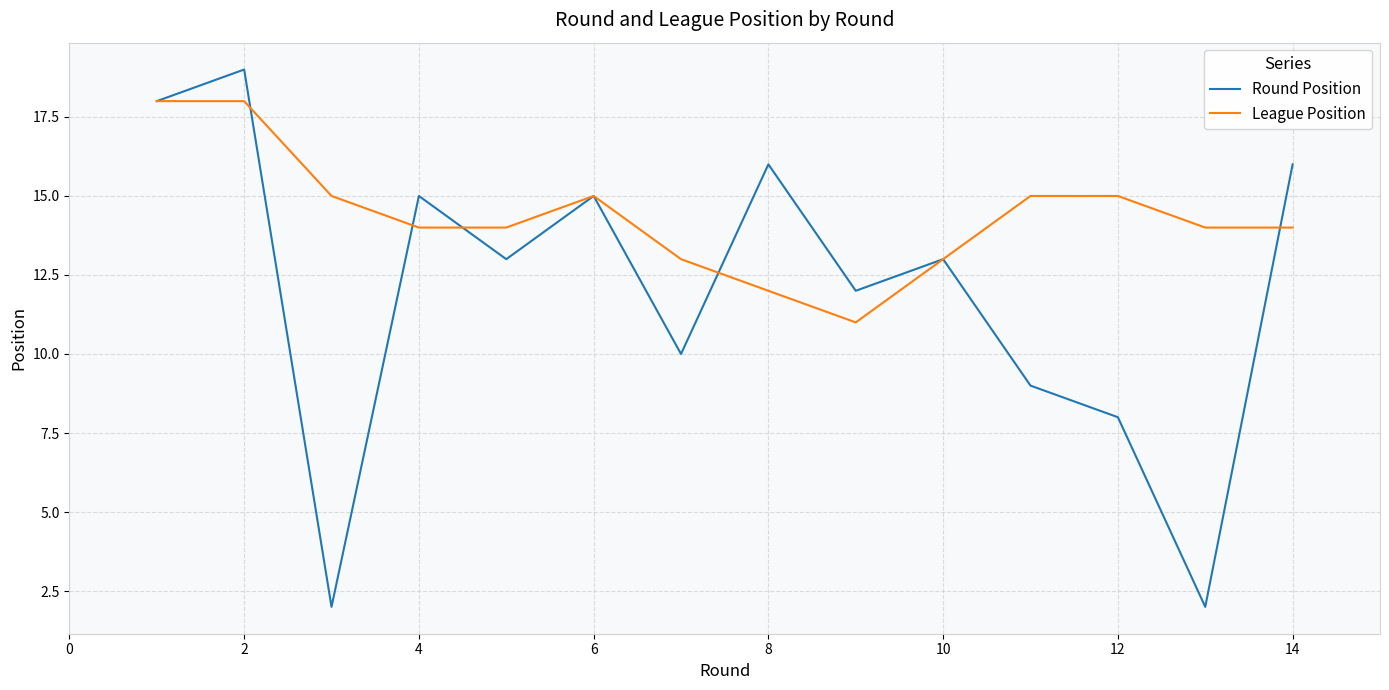

Reading left to right, transcribe all the data shown in this chart.

Round Position: 18	19	2	15	13	15	10	16	12	13	9	8	2	16
League Position: 18	18	15	14	14	15	13	12	11	13	15	15	14	14